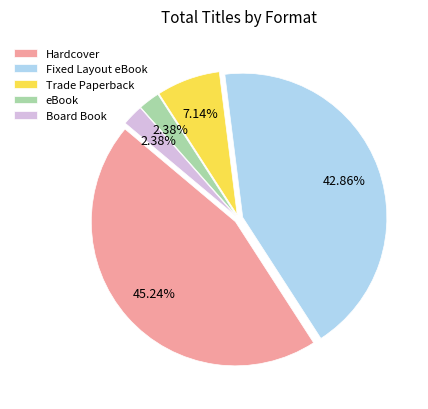

Which category has the biggest portion of the pie?

Hardcover